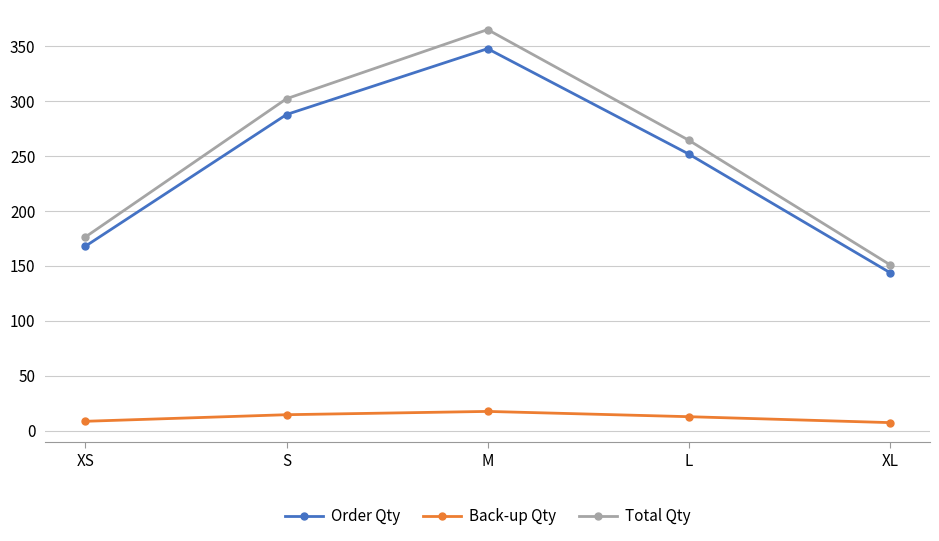

How many lines are shown in the chart?

3